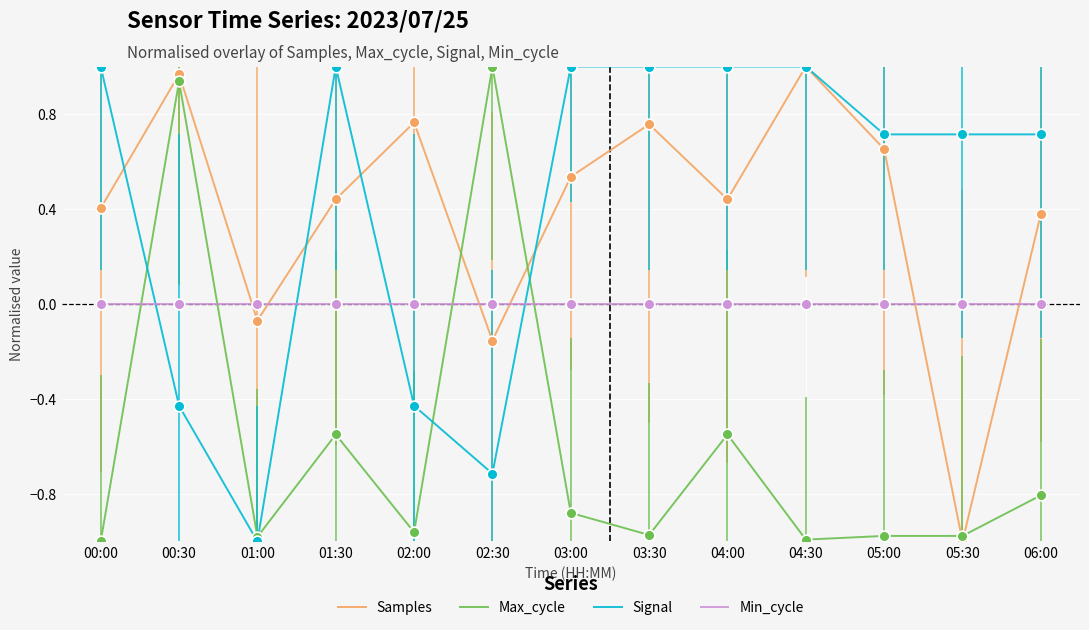

At which category is the sum across all series the highest?

00:30